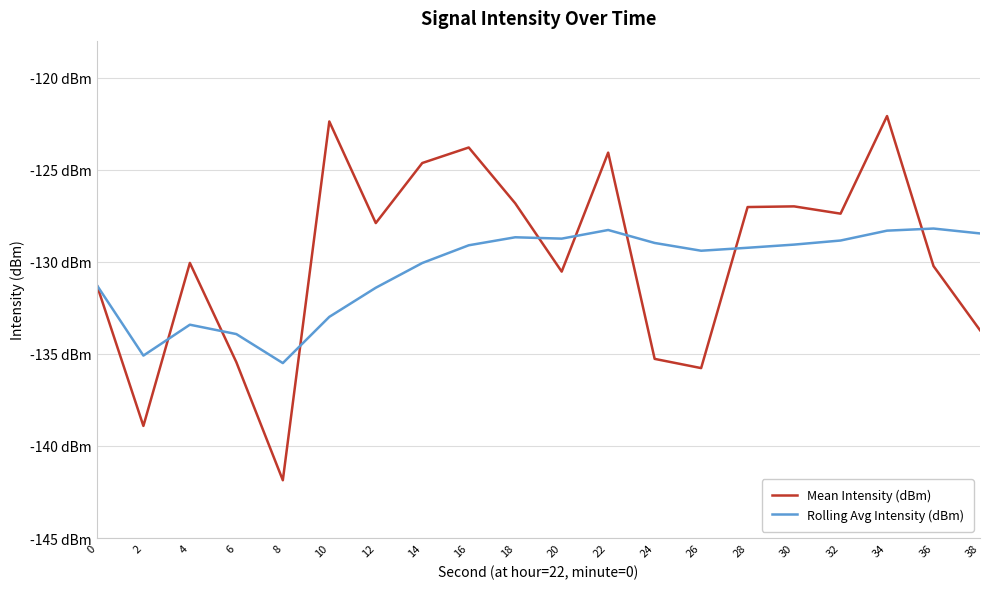

List the series in order of their overall mean, lowest first.

Rolling Avg Intensity (dBm), Mean Intensity (dBm)